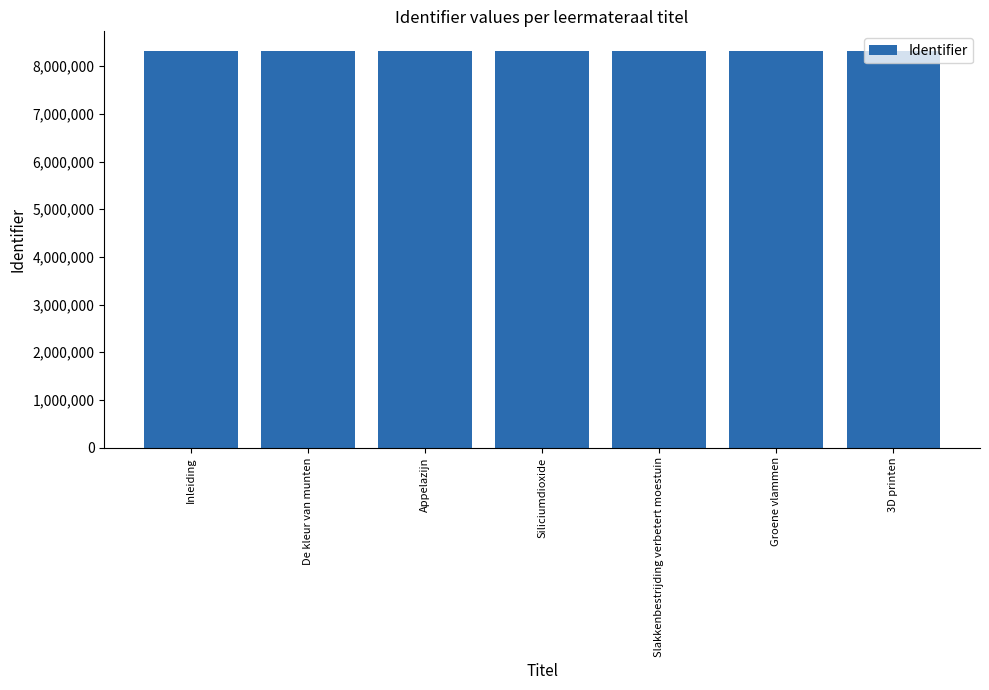

What is the label of the 1st bar from the left?

Inleiding